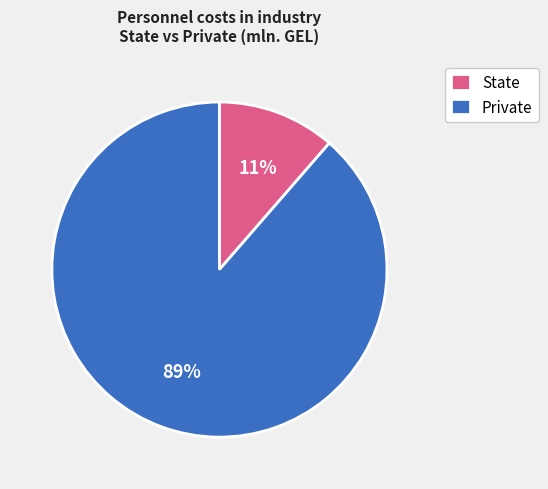

Which has a higher value, Private or State?

Private